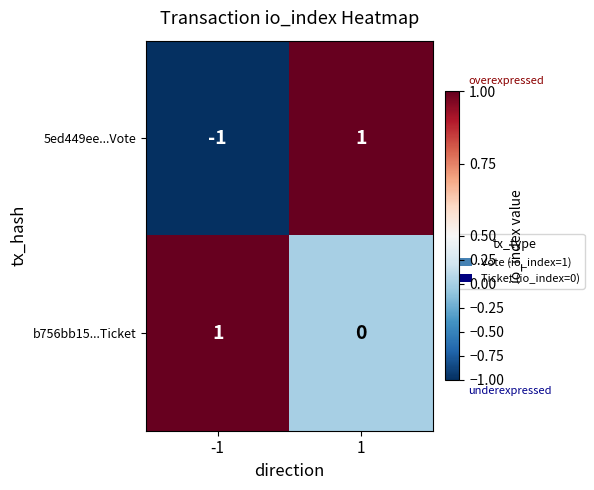

What is the difference between the highest and lowest values at -1?

2